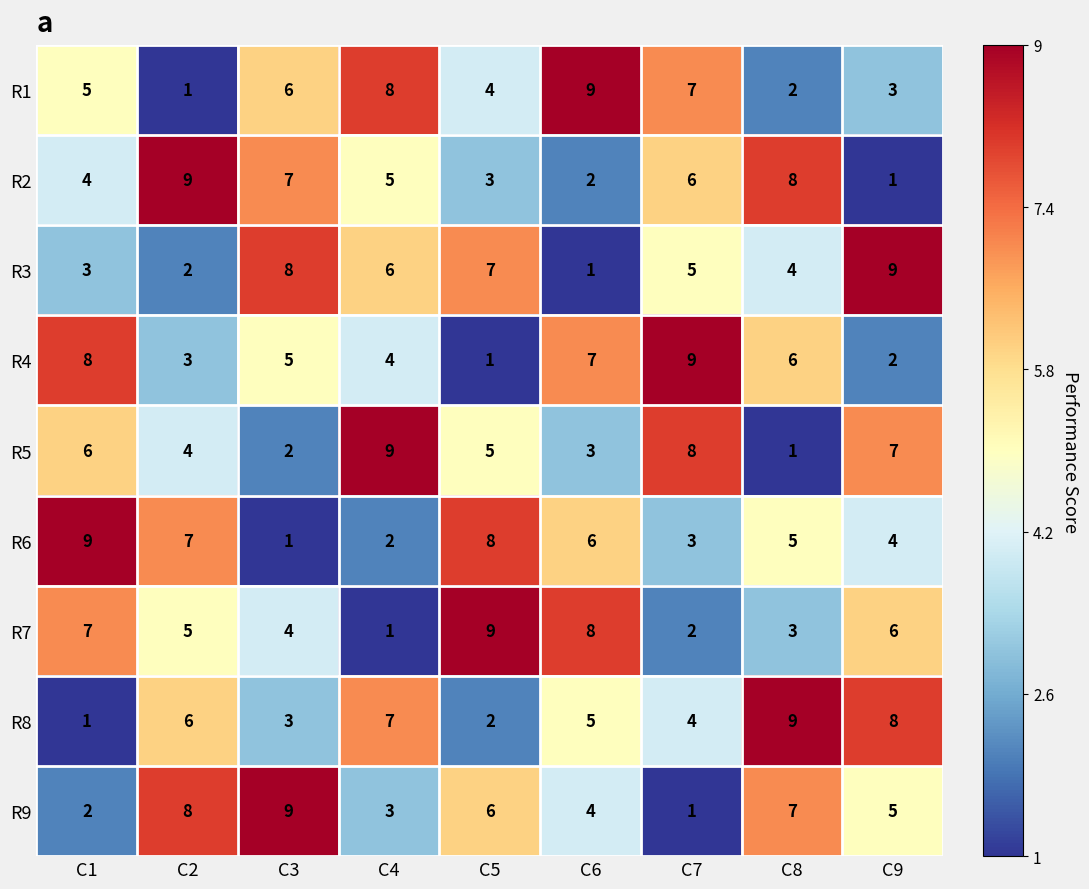

Is it true that R4 equals 3 at C1?

False